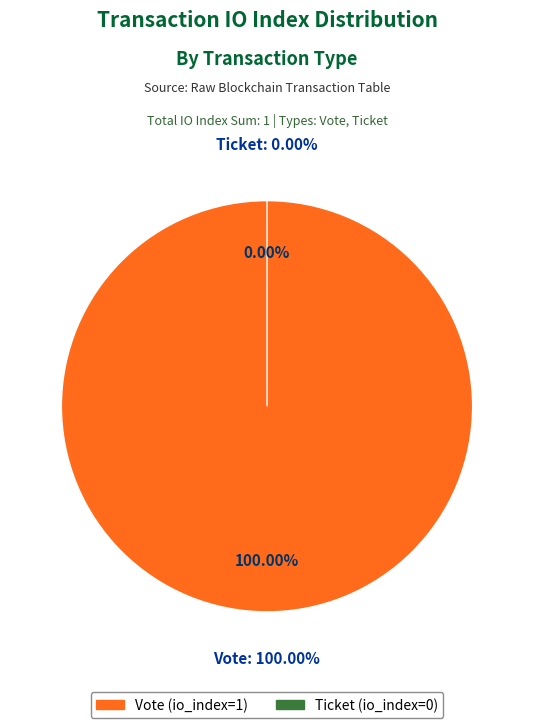

To the nearest percent, what is the combined percentage of Ticket (io_index=0) and Vote (io_index=1)?

100%